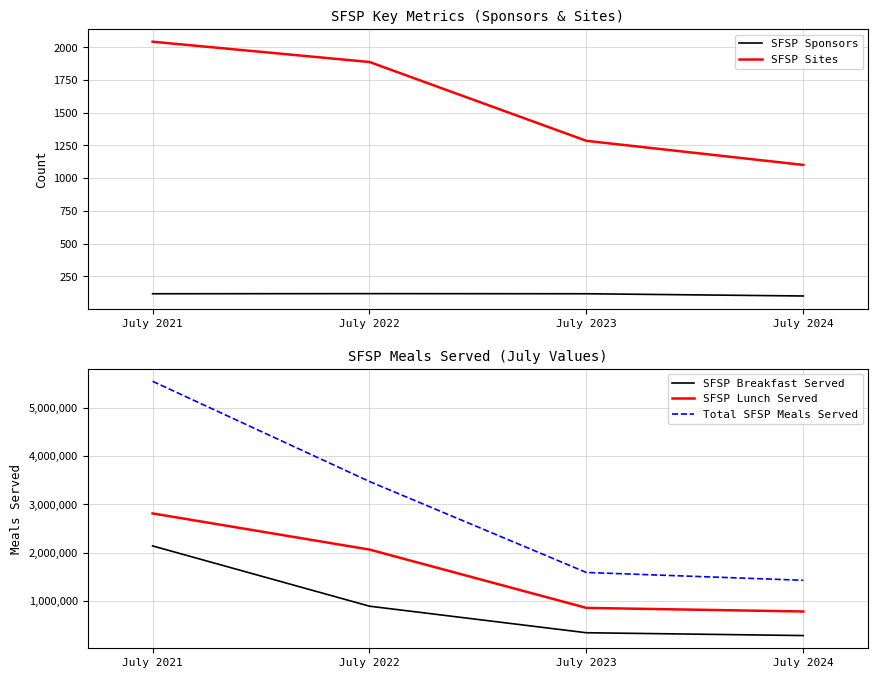

True or false: Total SFSP Meals Served and SFSP Sponsors intersect in this chart.

False